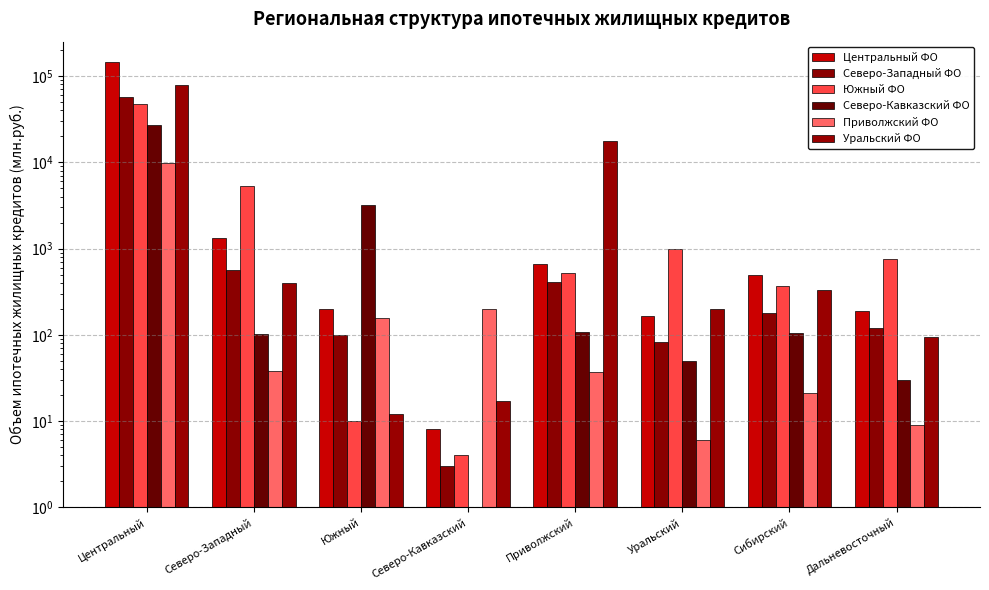

What position from the right is Уральский?

3